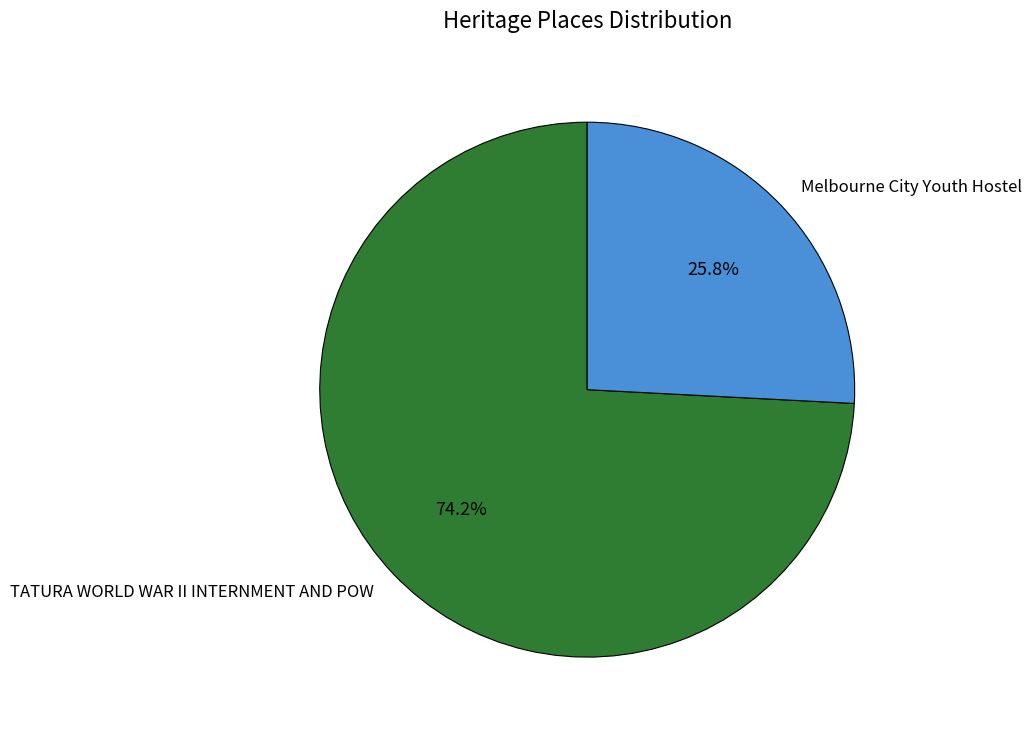

To the nearest percent, what is the combined percentage of Melbourne City Youth Hostel and TATURA WORLD WAR II INTERNMENT AND POW?

100%